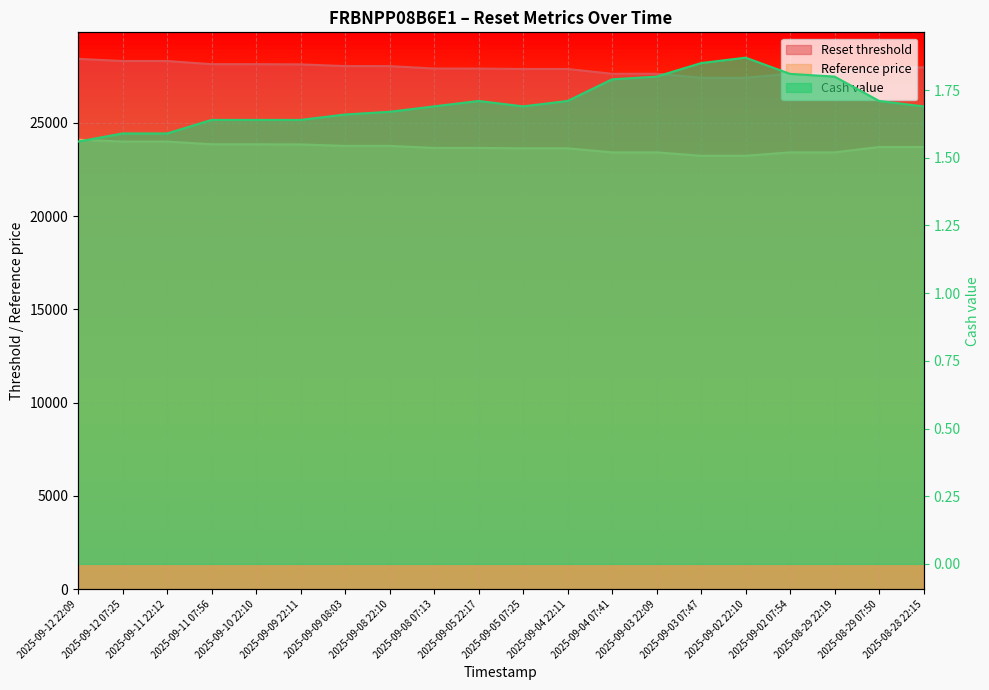

Rank the categories by Reference price value from highest to lowest.

2025-09-12 22:09, 2025-09-12 07:25, 2025-09-11 22:12, 2025-09-11 07:56, 2025-09-10 22:10, 2025-09-09 22:11, 2025-09-09 08:03, 2025-09-08 22:10, 2025-08-29 07:50, 2025-08-28 22:15, 2025-09-08 07:13, 2025-09-05 22:17, 2025-09-05 07:25, 2025-09-04 22:11, 2025-09-02 07:54, 2025-08-29 22:19, 2025-09-04 07:41, 2025-09-03 22:09, 2025-09-03 07:47, 2025-09-02 22:10